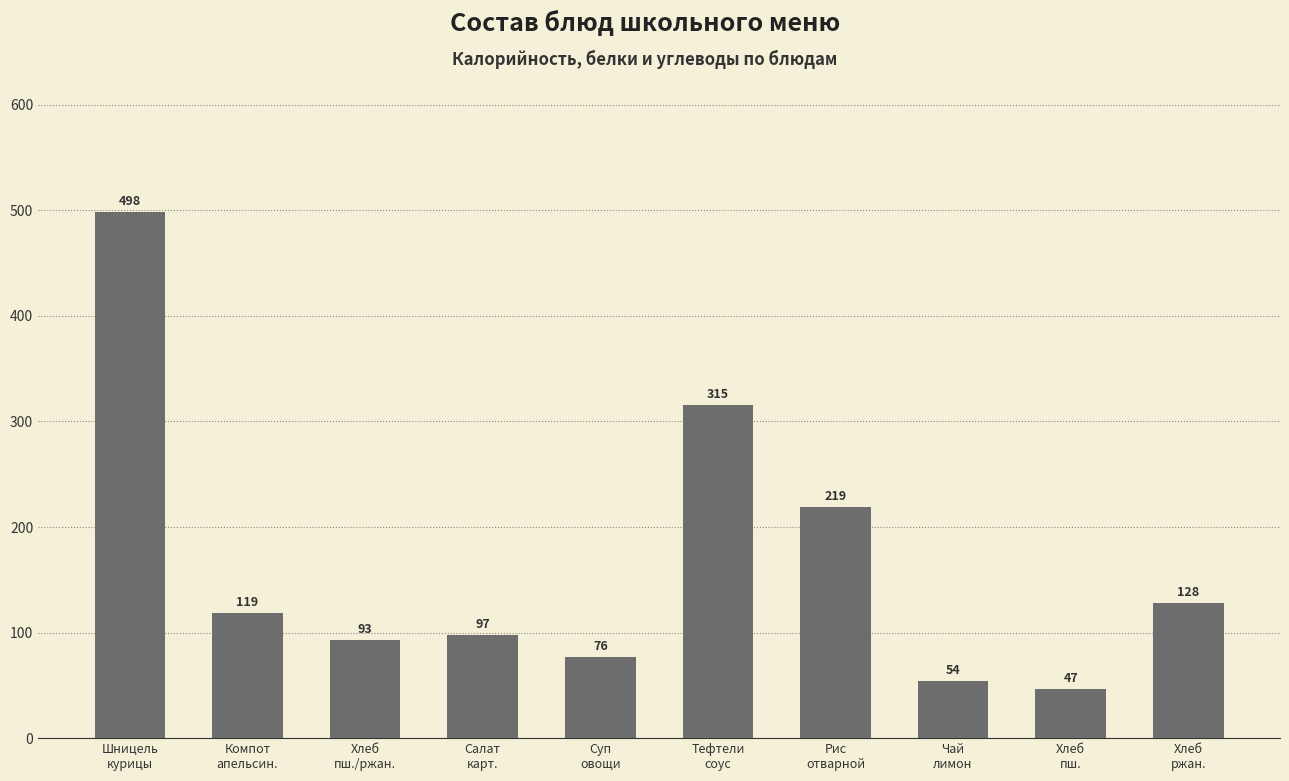

What is the change in value from Салат
карт. to Чай
лимон?

-43.5